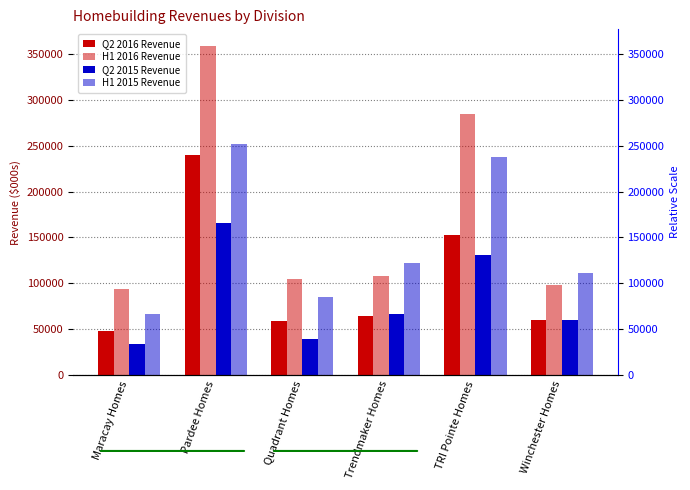

Which series has the largest total across all categories?

H1 2016 Revenue